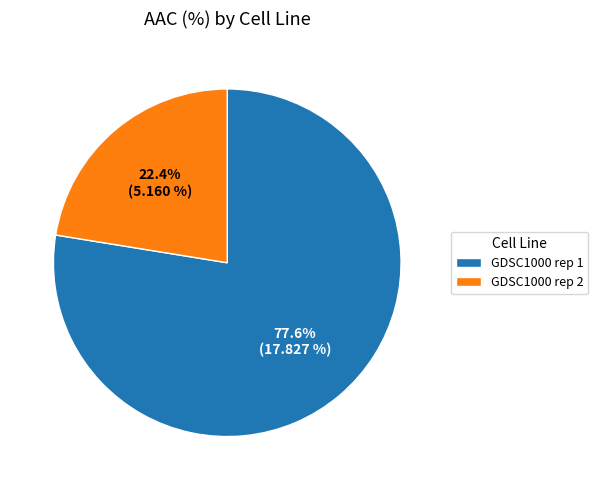

How much of the chart is everything except GDSC1000 rep 2?

77.6%